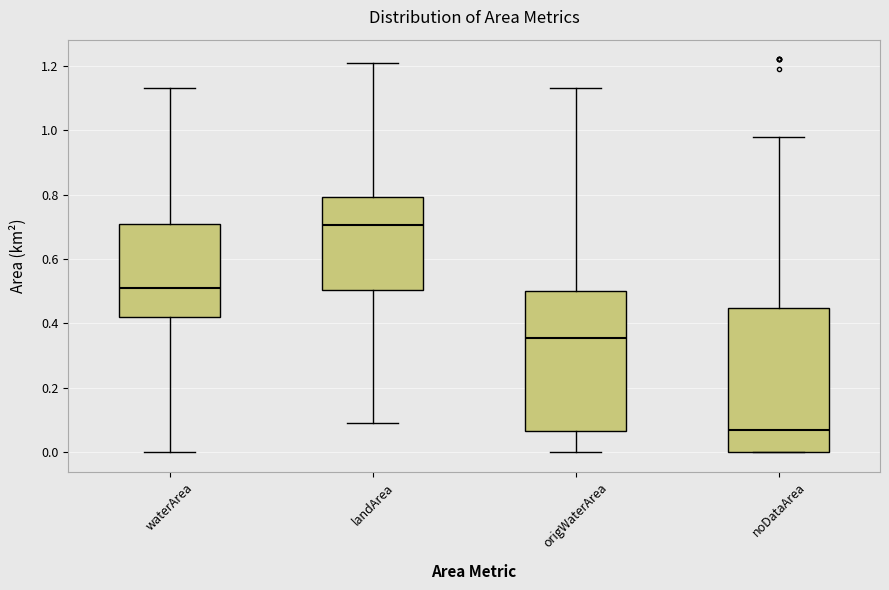

Which box has the lowest median line?

noDataArea